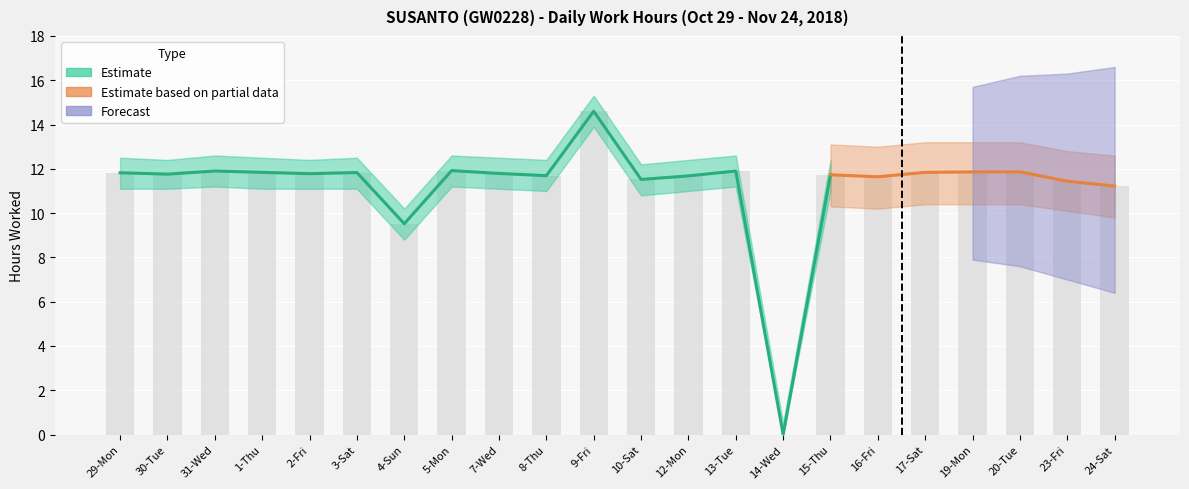

Are the bars horizontal?

No